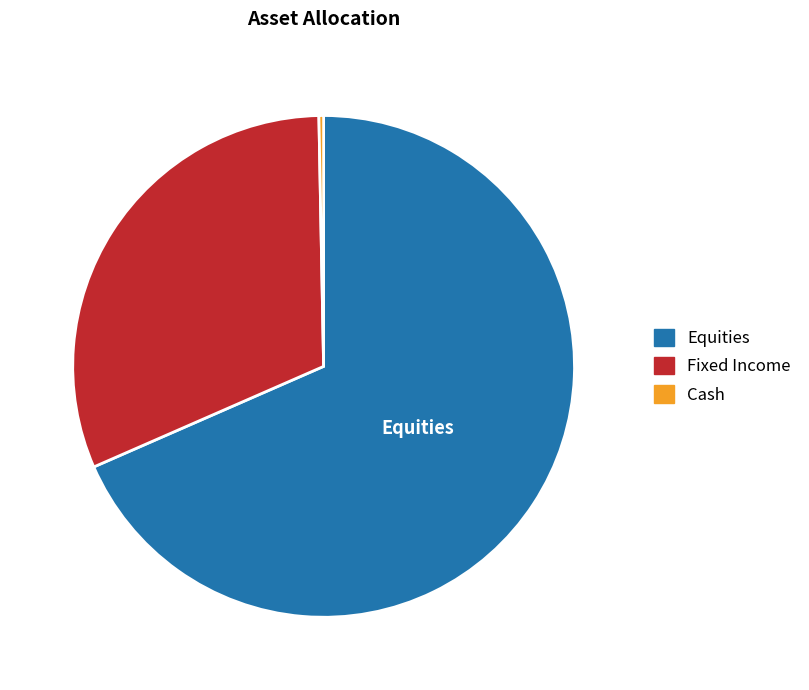

Is there any slice that represents more than half of the pie?

Yes